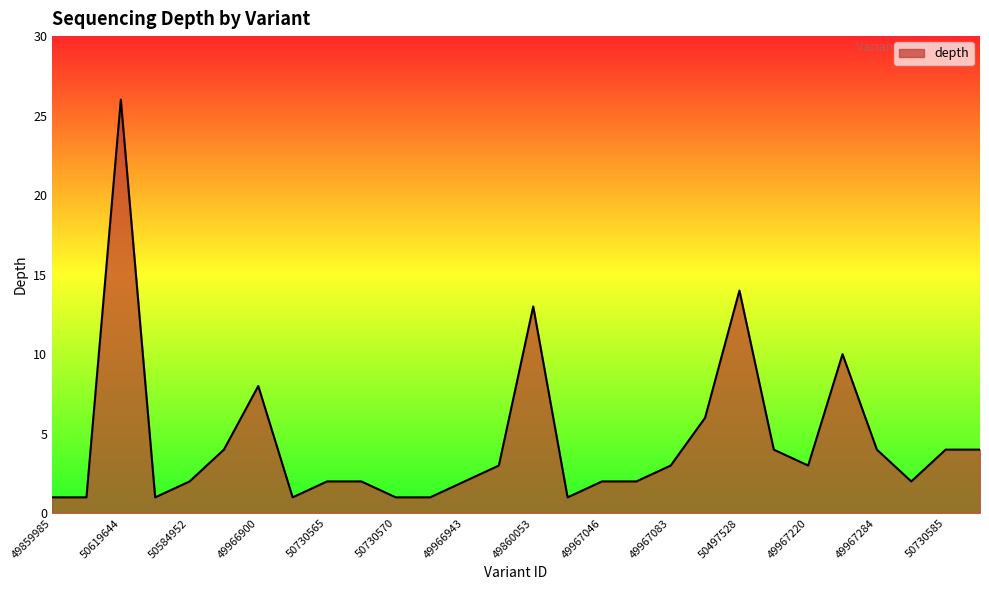

What is the average value?

5